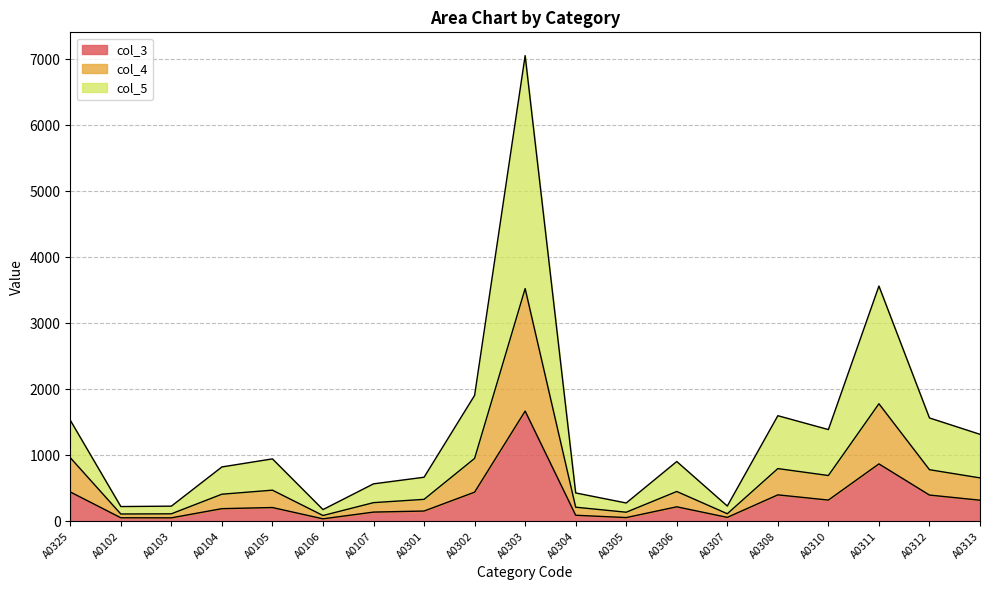

Which series has the largest range (max minus min)?

col_5